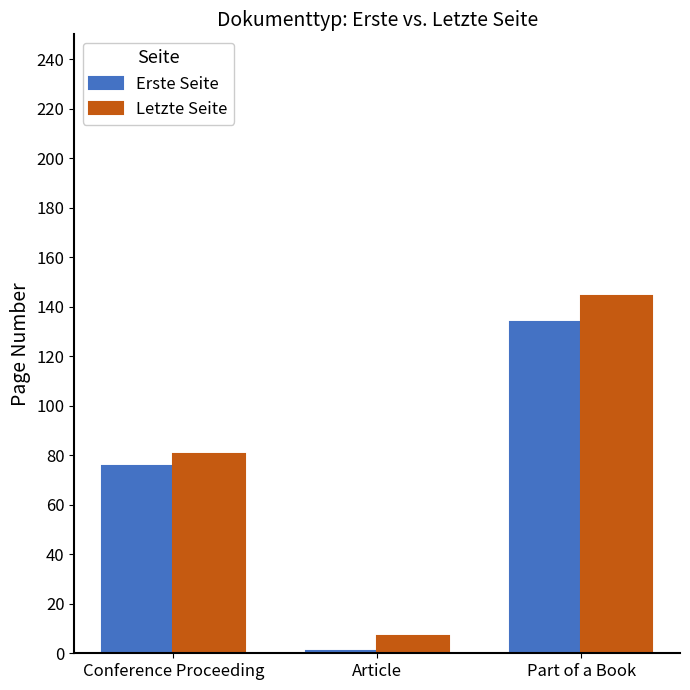

The Letzte Seite series shows 34.5 at Conference Proceeding. True or false?

False